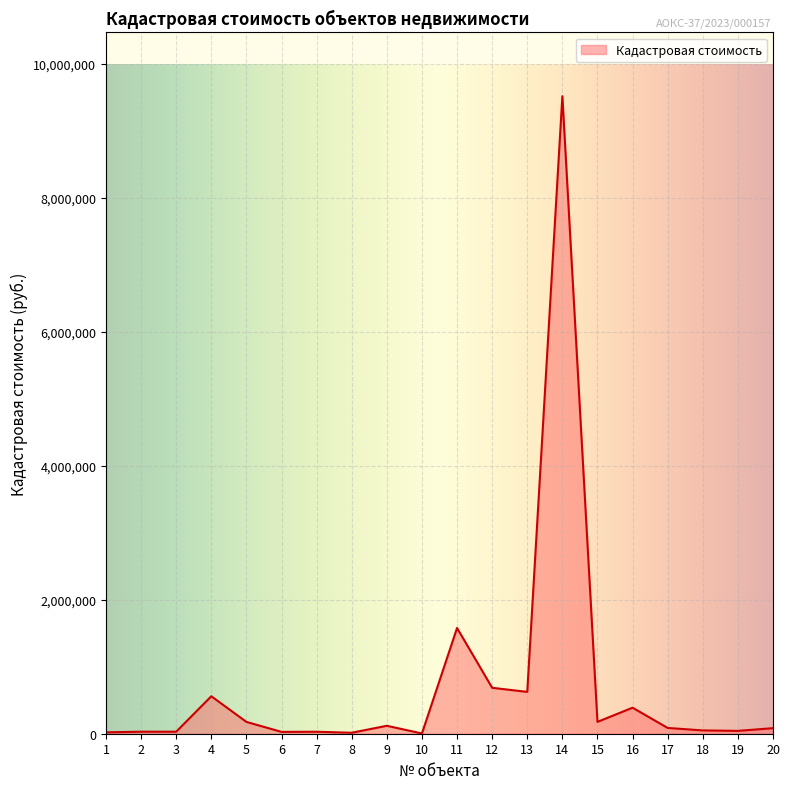

Where is the data nearest to the value 4760183?

11